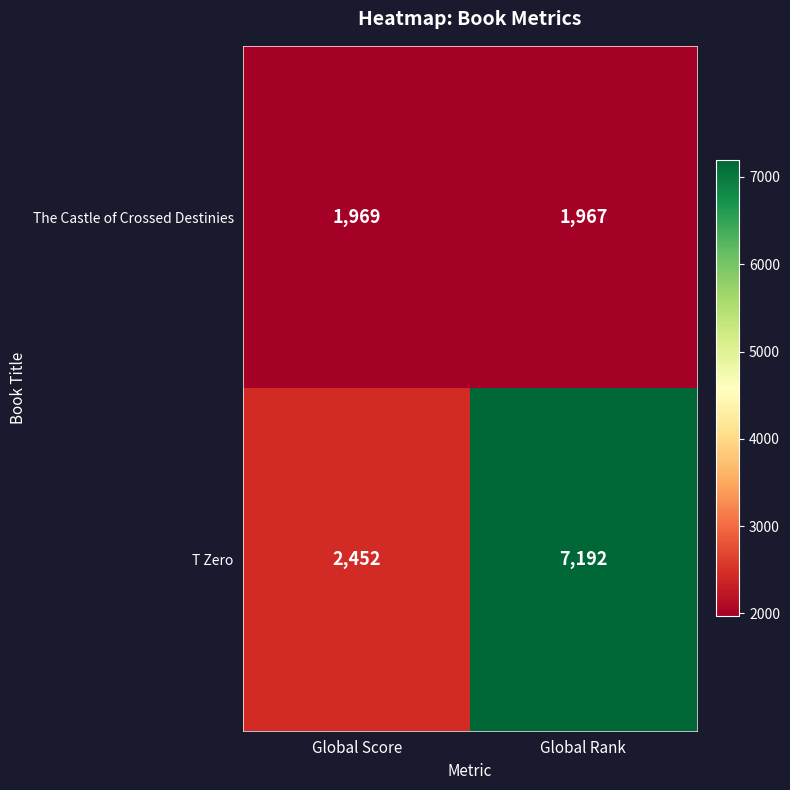

What value does the T Zero series have at Global Rank?

7192